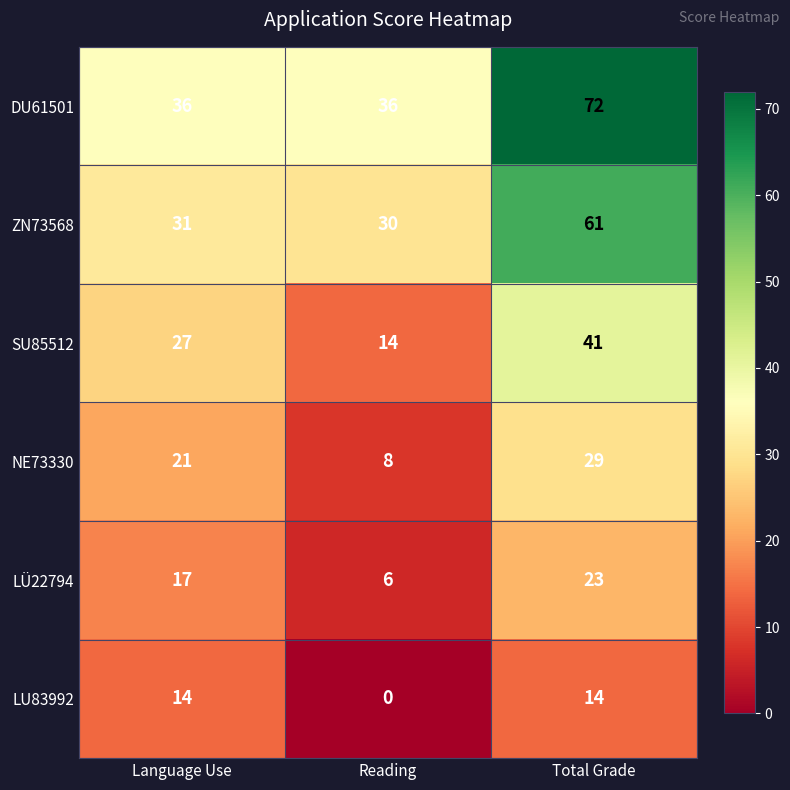

What is the sum of the LU83992 values at Reading and Total Grade?

14